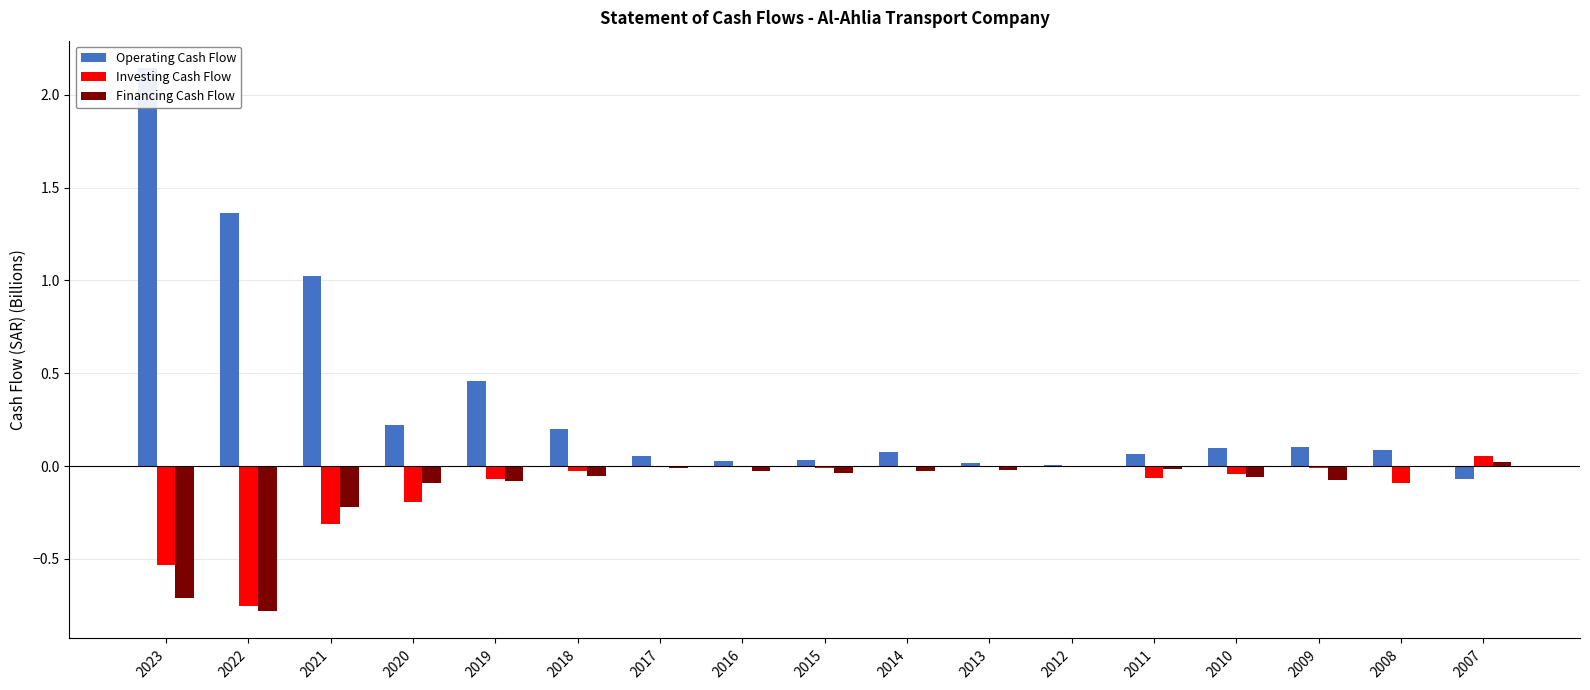

The value of Financing Cash Flow at 2015 is -0.0. True or false?

True